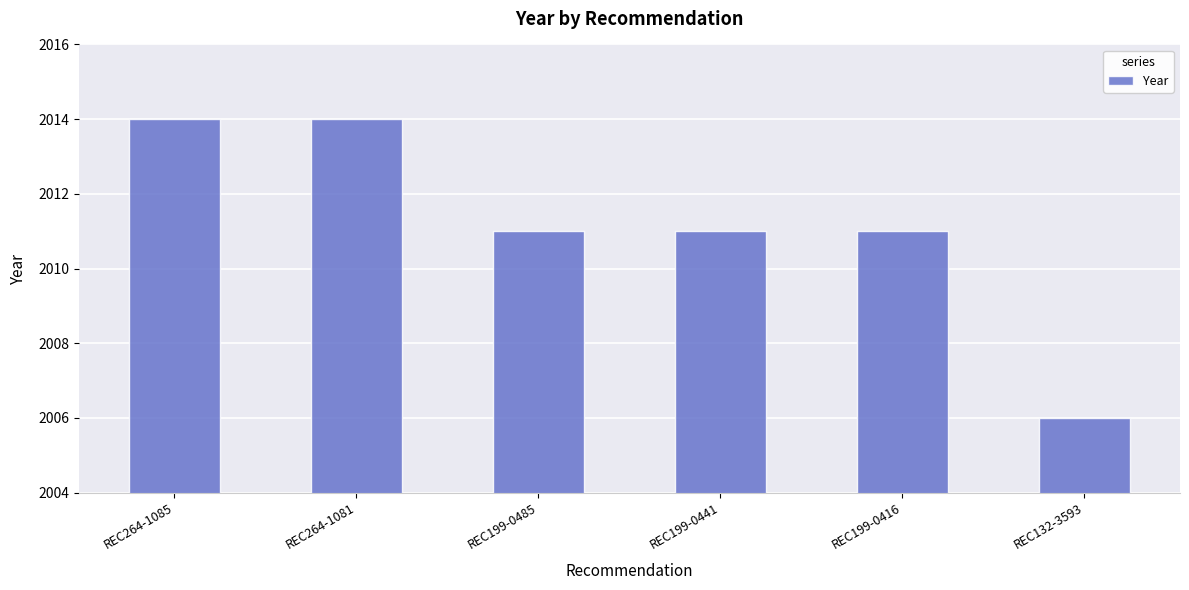

What is the sum of all values?

12067